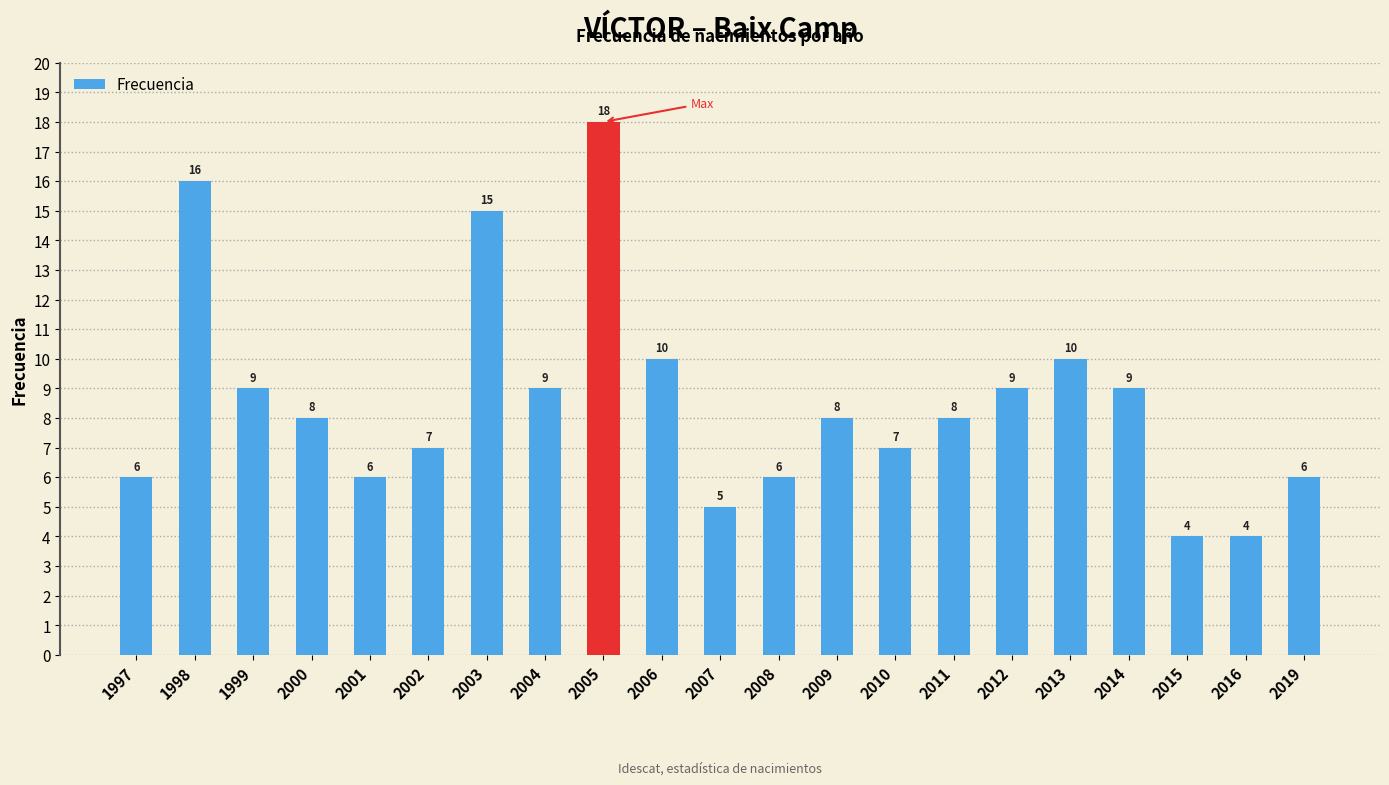

What is the value of the 1st bar from the left?

6